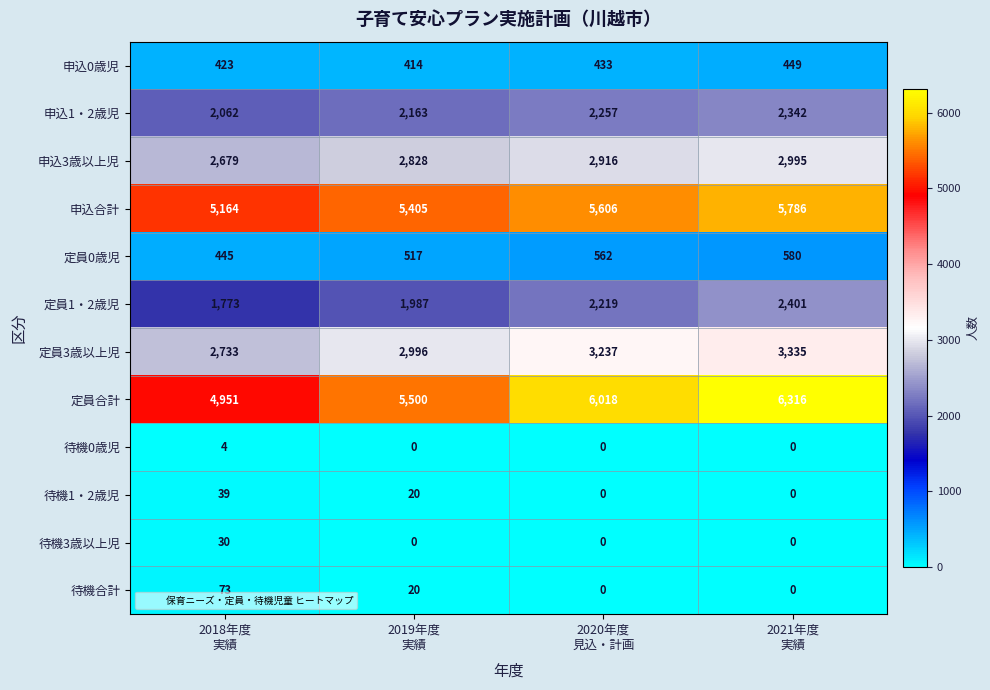

Which series changed the most between 2020年度
見込・計画 and 2021年度
実績?

定員合計